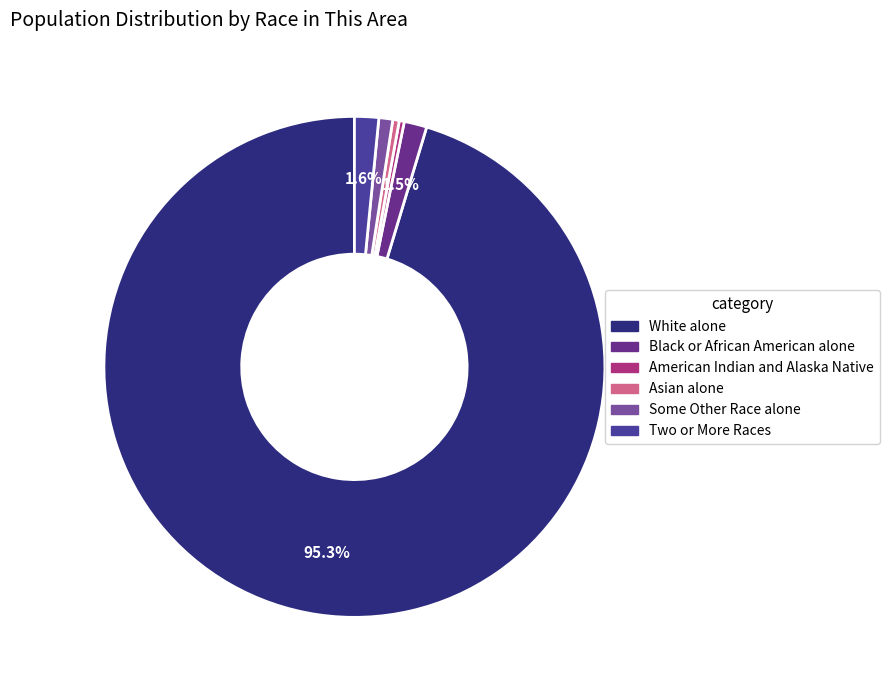

Does Asian alone account for over 50% of the chart?

No